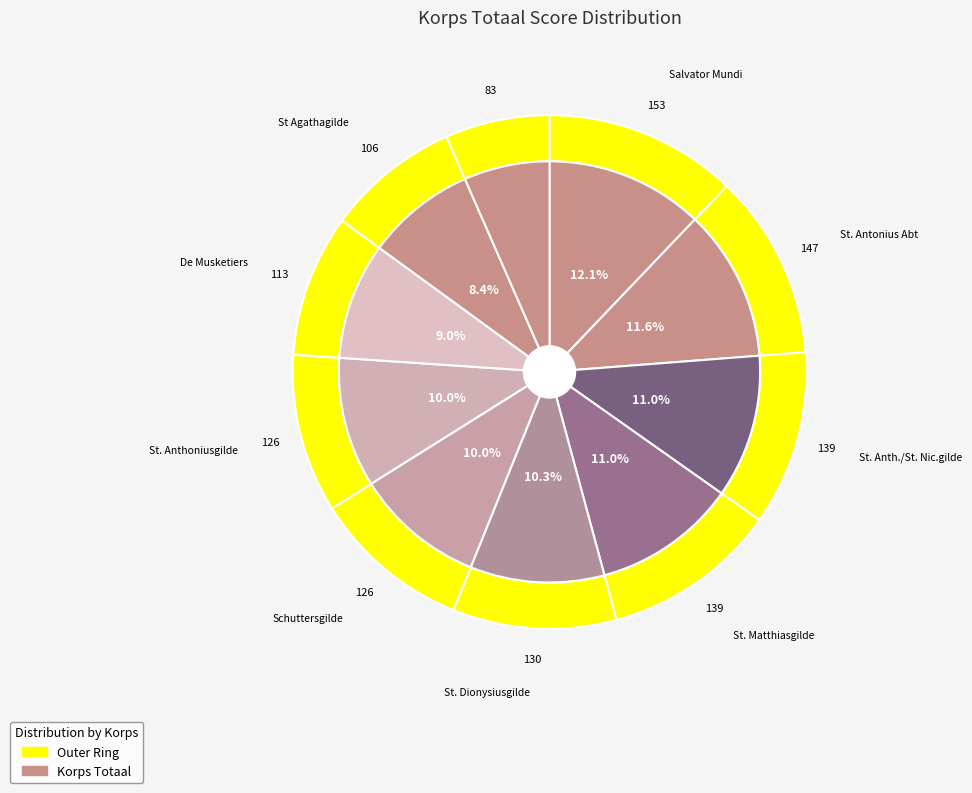

How many slices are in this pie chart?

10